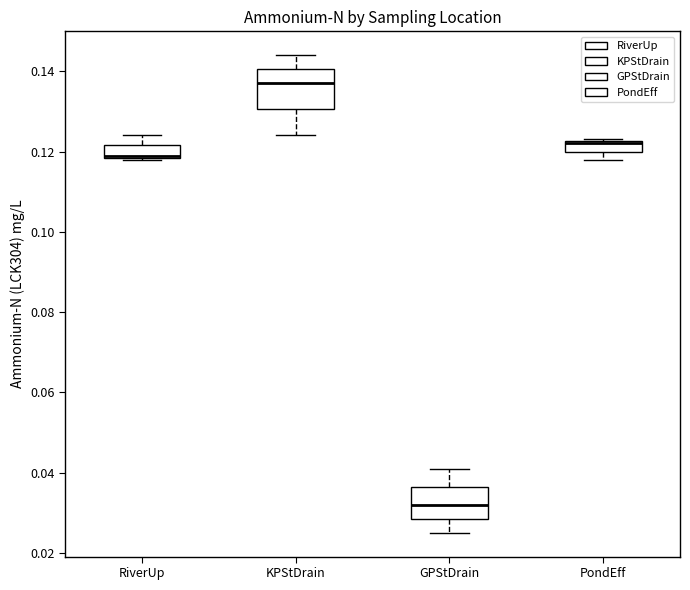

Which box is the tallest, from its lower edge to its upper edge?

KPStDrain